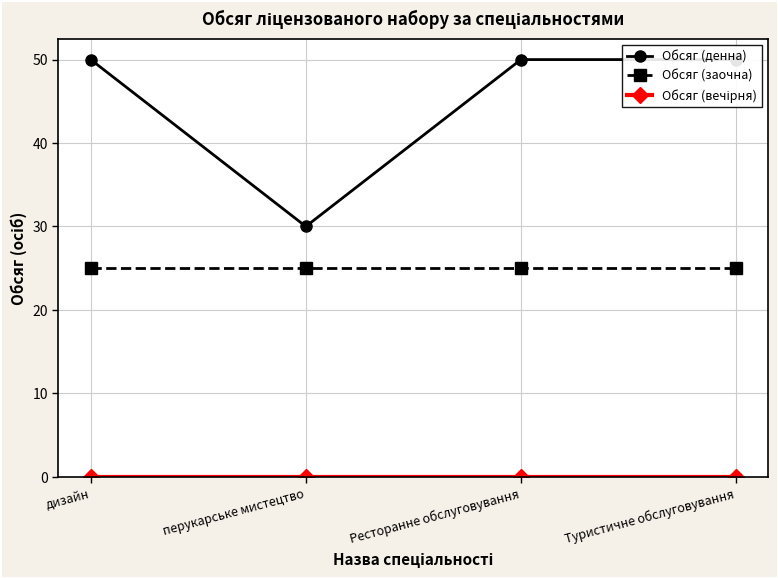

What is the sum of the Обсяг (заочна) values at дизайн and Ресторанне обслуговування?

50